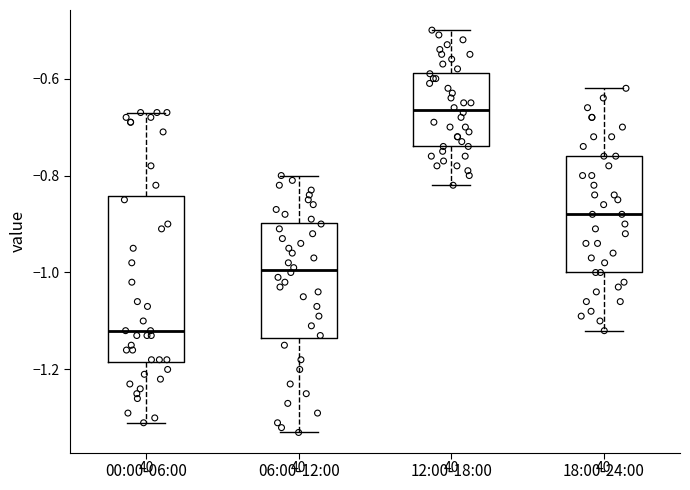

Which box's median line is the lowest?

00:00-06:00